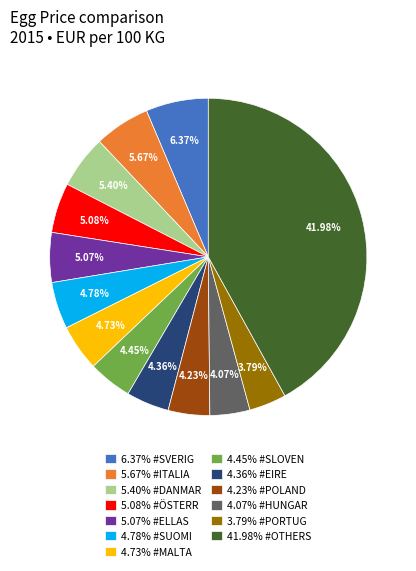

Is there any slice that represents more than half of the pie?

No